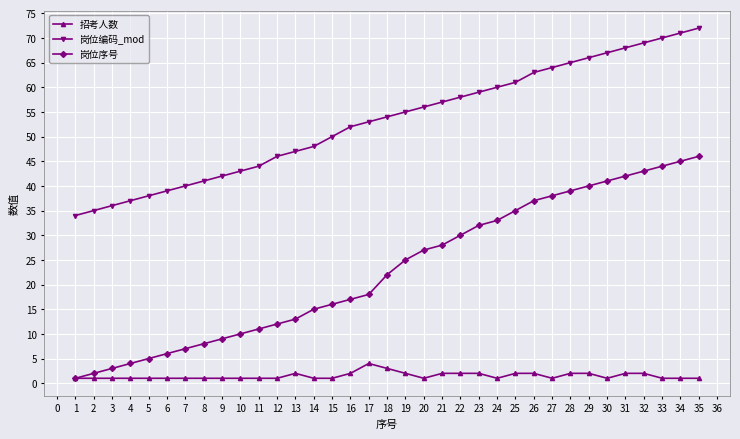

True or false: 岗位编码_mod and 岗位序号 intersect in this chart.

False